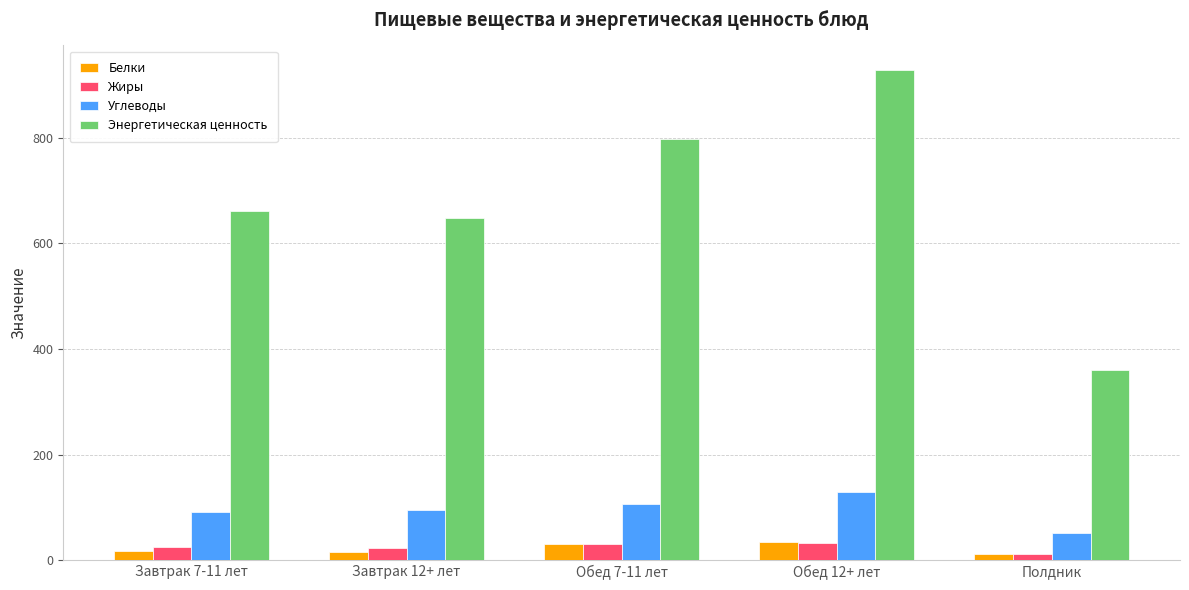

What is the difference between the maximum and minimum values in the Белки series?

22.6